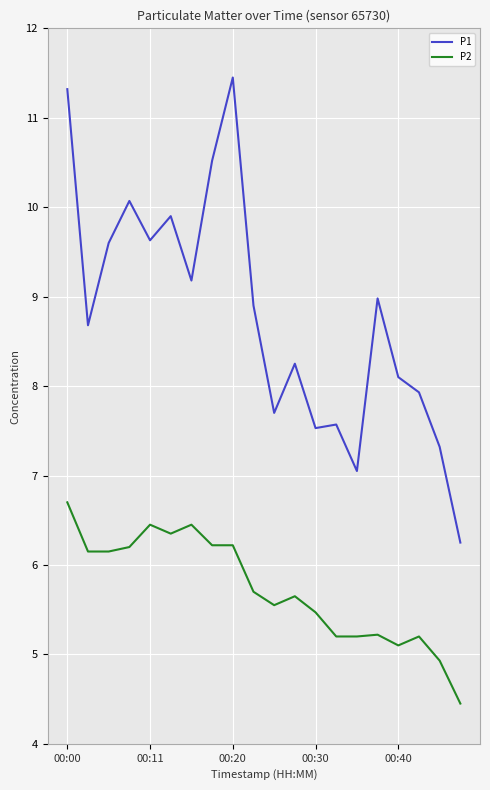

What is the maximum value for P2?

6.7